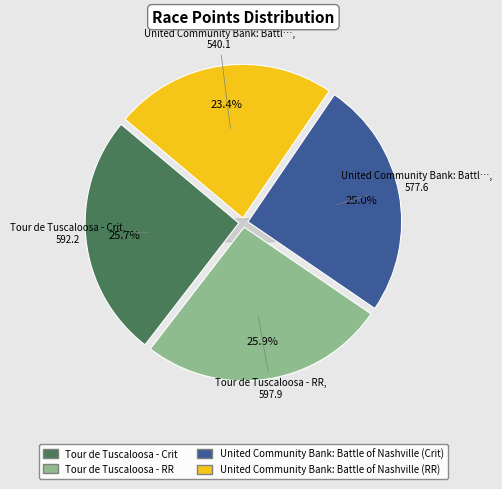

To the nearest percent, what portion does United Community Bank: Battle of Nashville (RR) represent?

23%